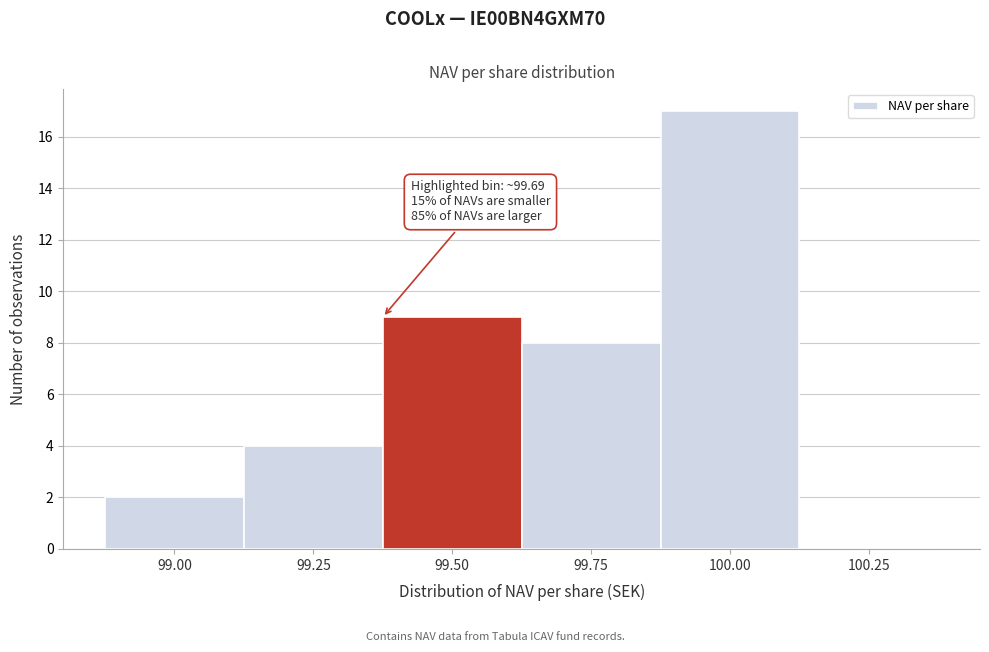

Reading left to right, what are all the values shown in this chart?

99.00=2	99.25=4	99.50=9	99.75=8	100.00=17	100.25=0